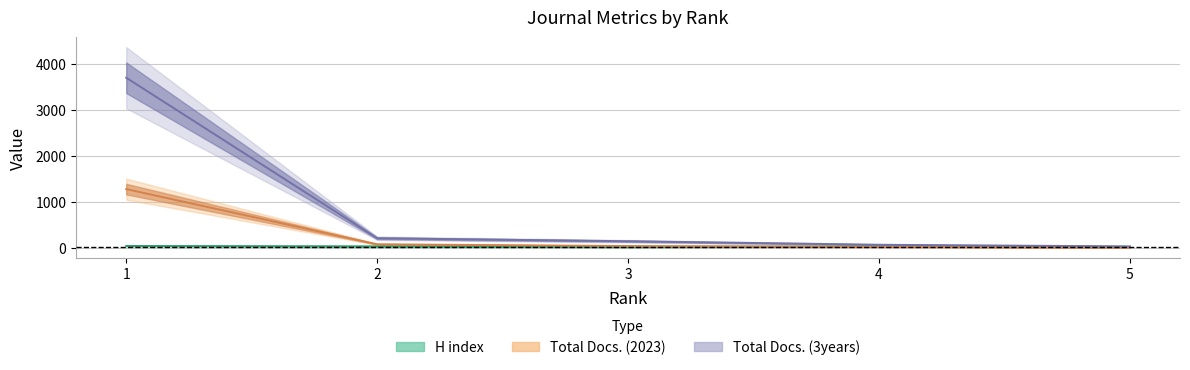

How many lines are shown in the chart?

3